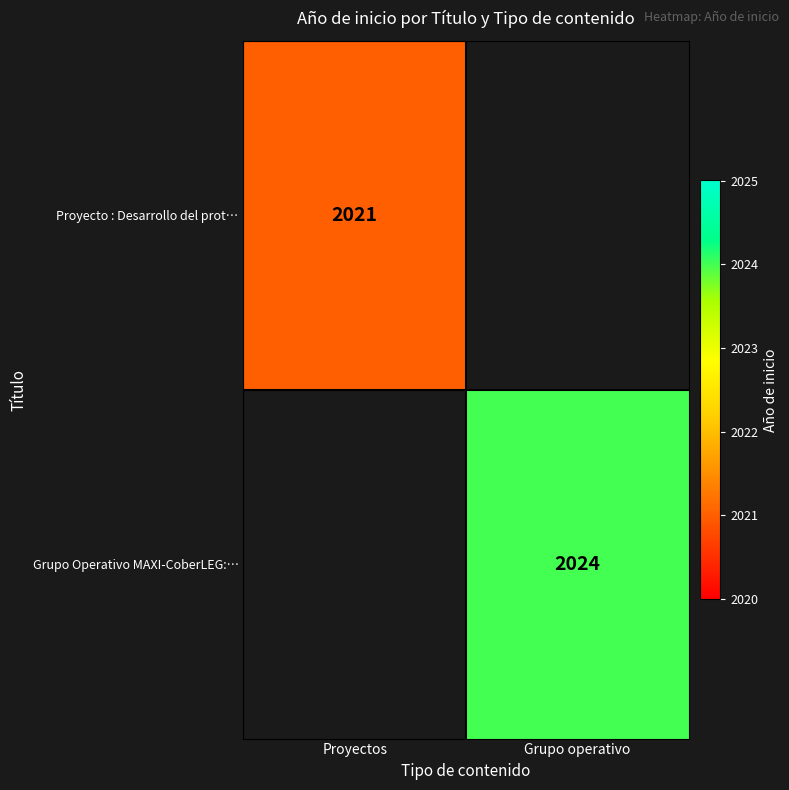

The value of Proyecto : Desarrollo del prot… at Proyectos is 970. True or false?

False